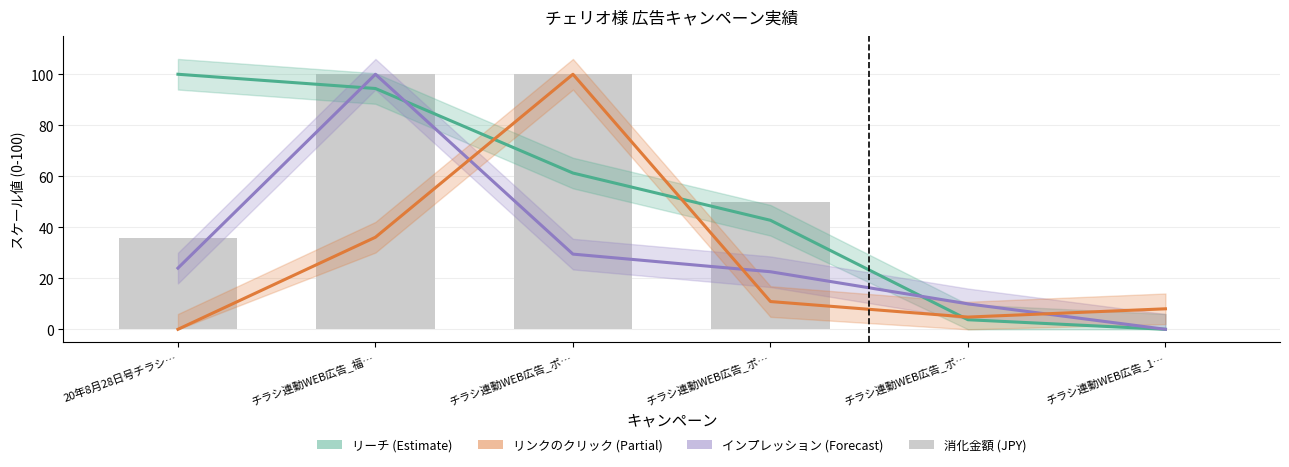

What is the highest value of the 消化金額 (JPY) series?

100.0